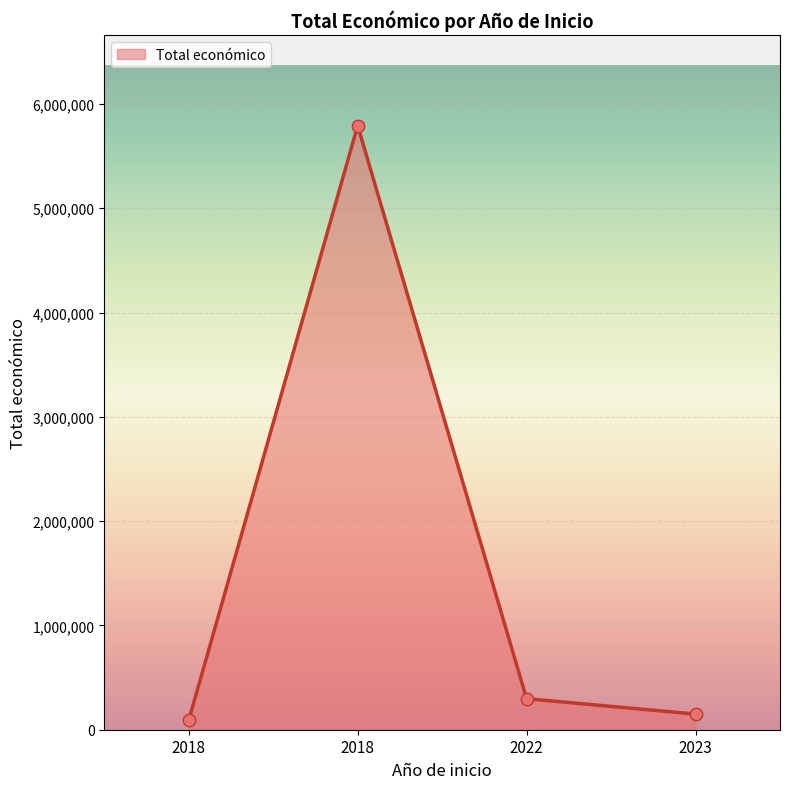

What is the ratio of the value at 2022 to the value at 2018?

3.3